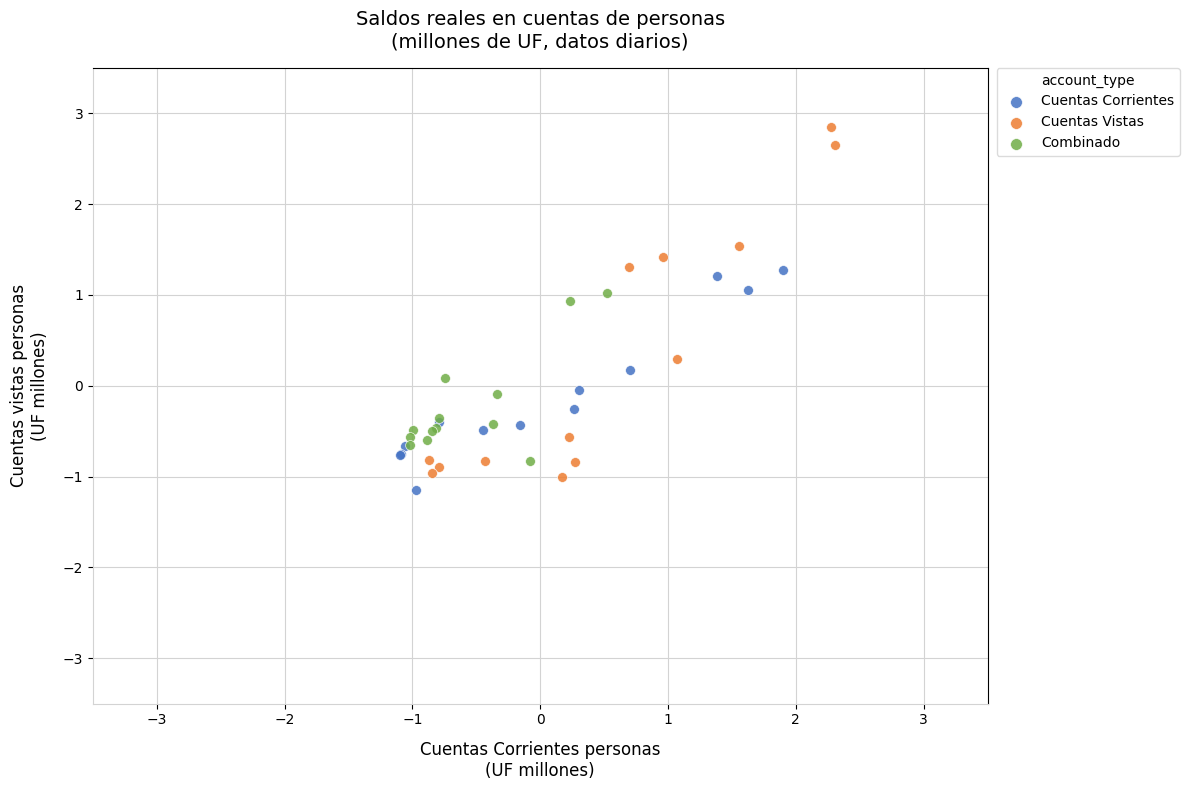

What are all the series names shown in the legend?

Cuentas Corrientes, Cuentas Vistas, Combinado